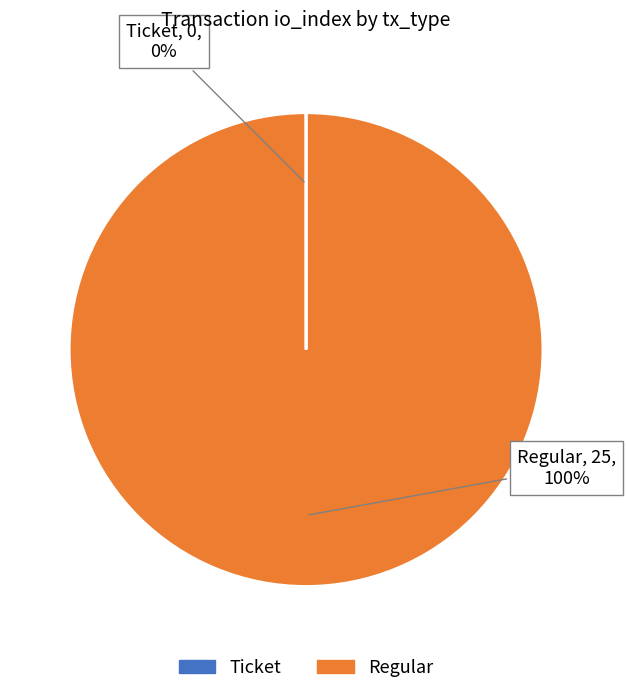

To the nearest percent, what is the average slice percentage?

50%